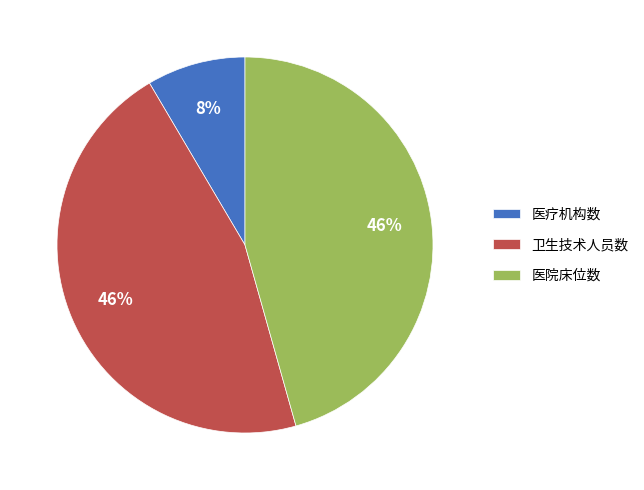

Which slice is the smallest?

医疗机构数